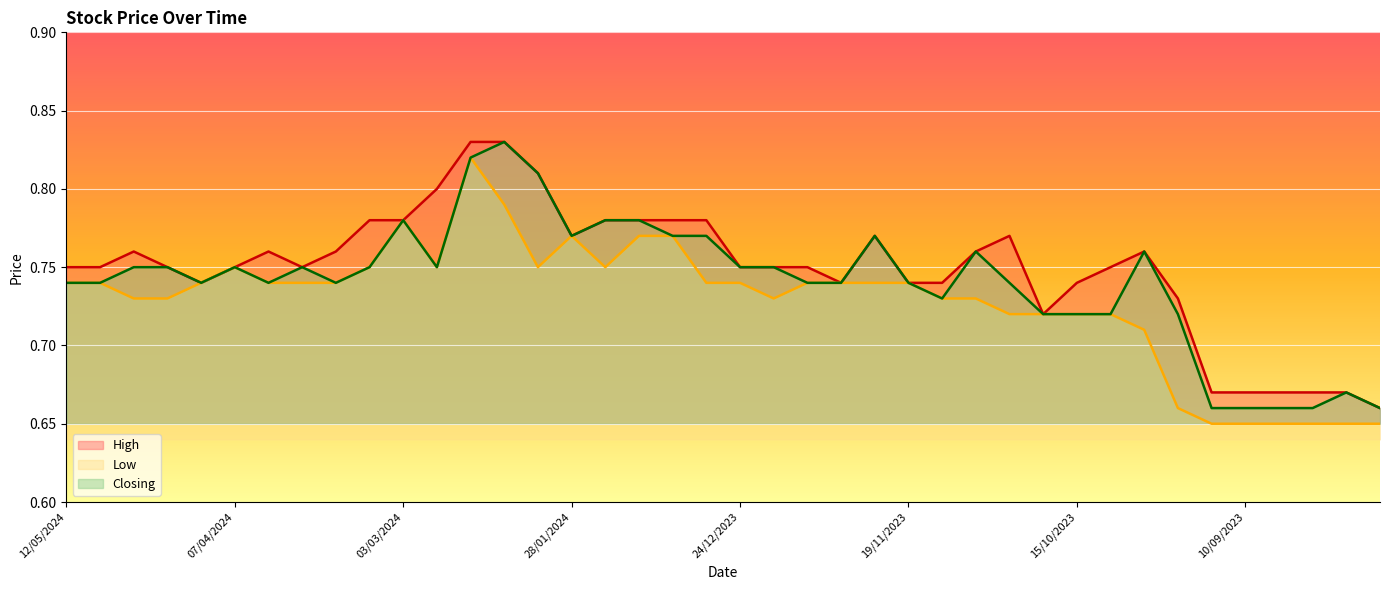

Is the value of Low at 05/05/2024 greater than the value of Closing at 21/01/2024?

No